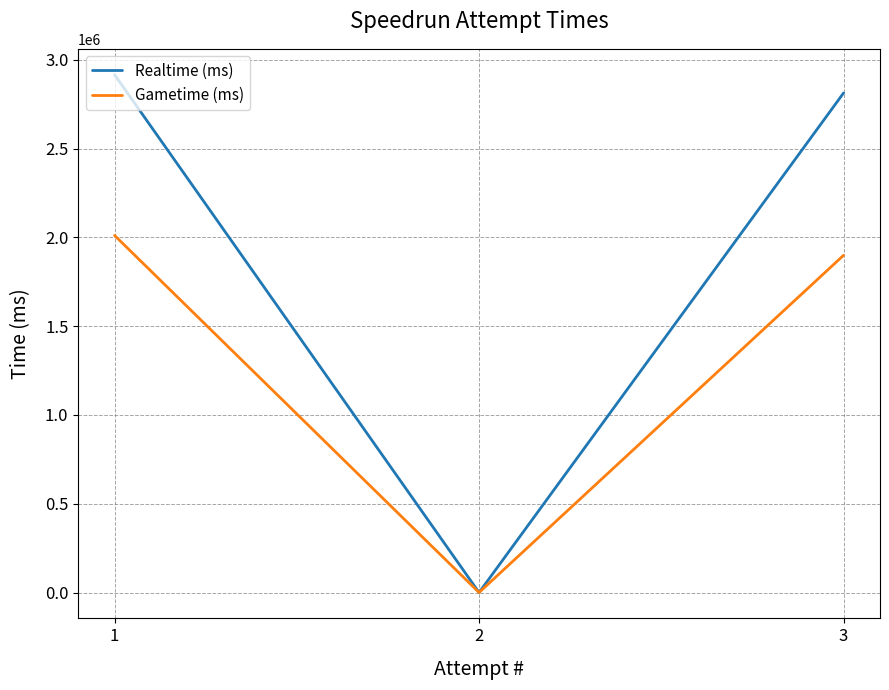

What is the sum of all Gametime (ms) values?

3910944